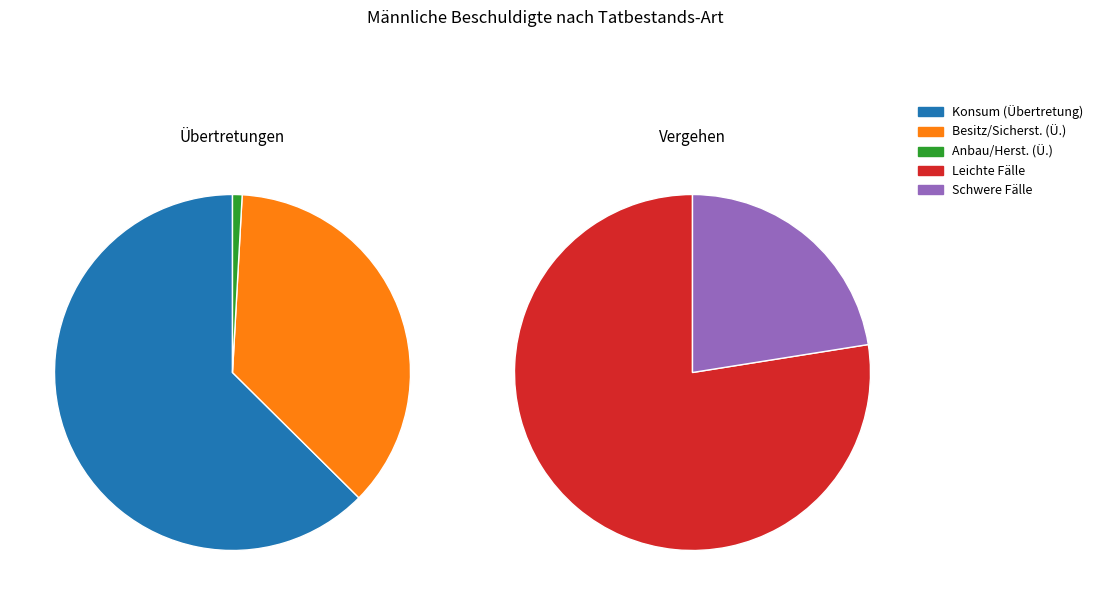

Between Besitz/Sicherstellung (Ü.) and Total schwere Fälle, which is larger?

Besitz/Sicherstellung (Ü.)